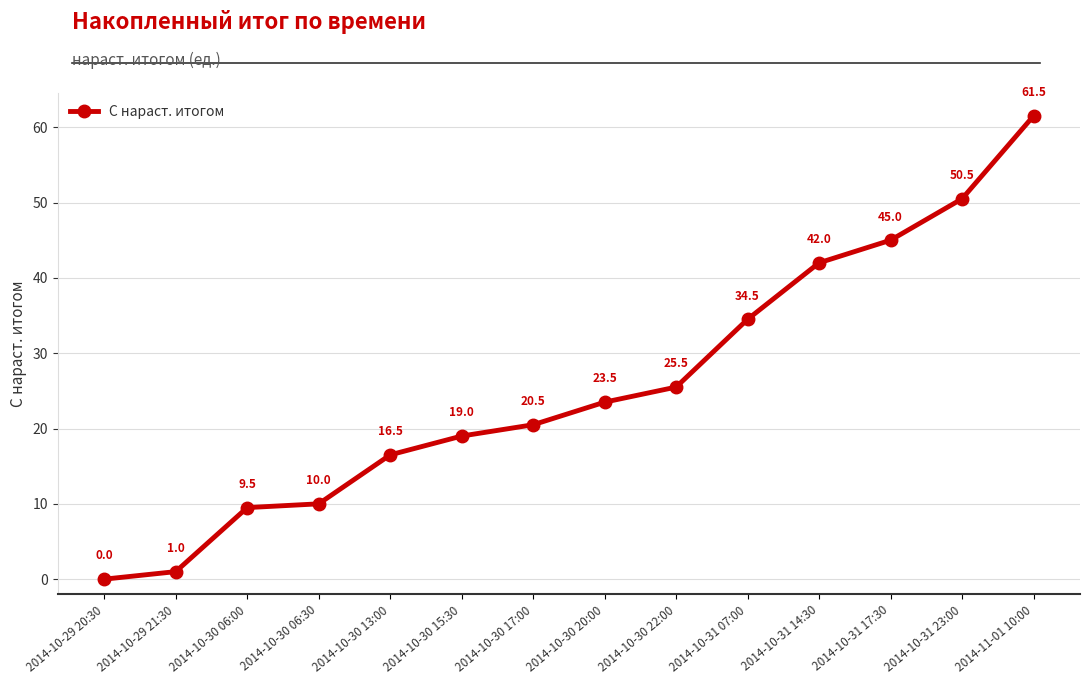

What is the label of the 14th point from the left?

2014-11-01 10:00